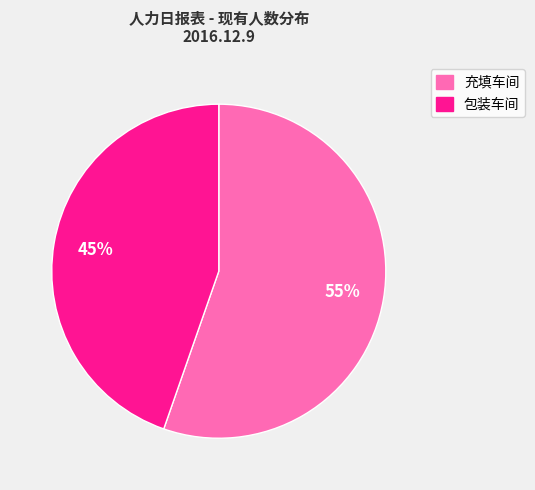

Rank the categories by value from lowest to highest.

包装车间, 充填车间